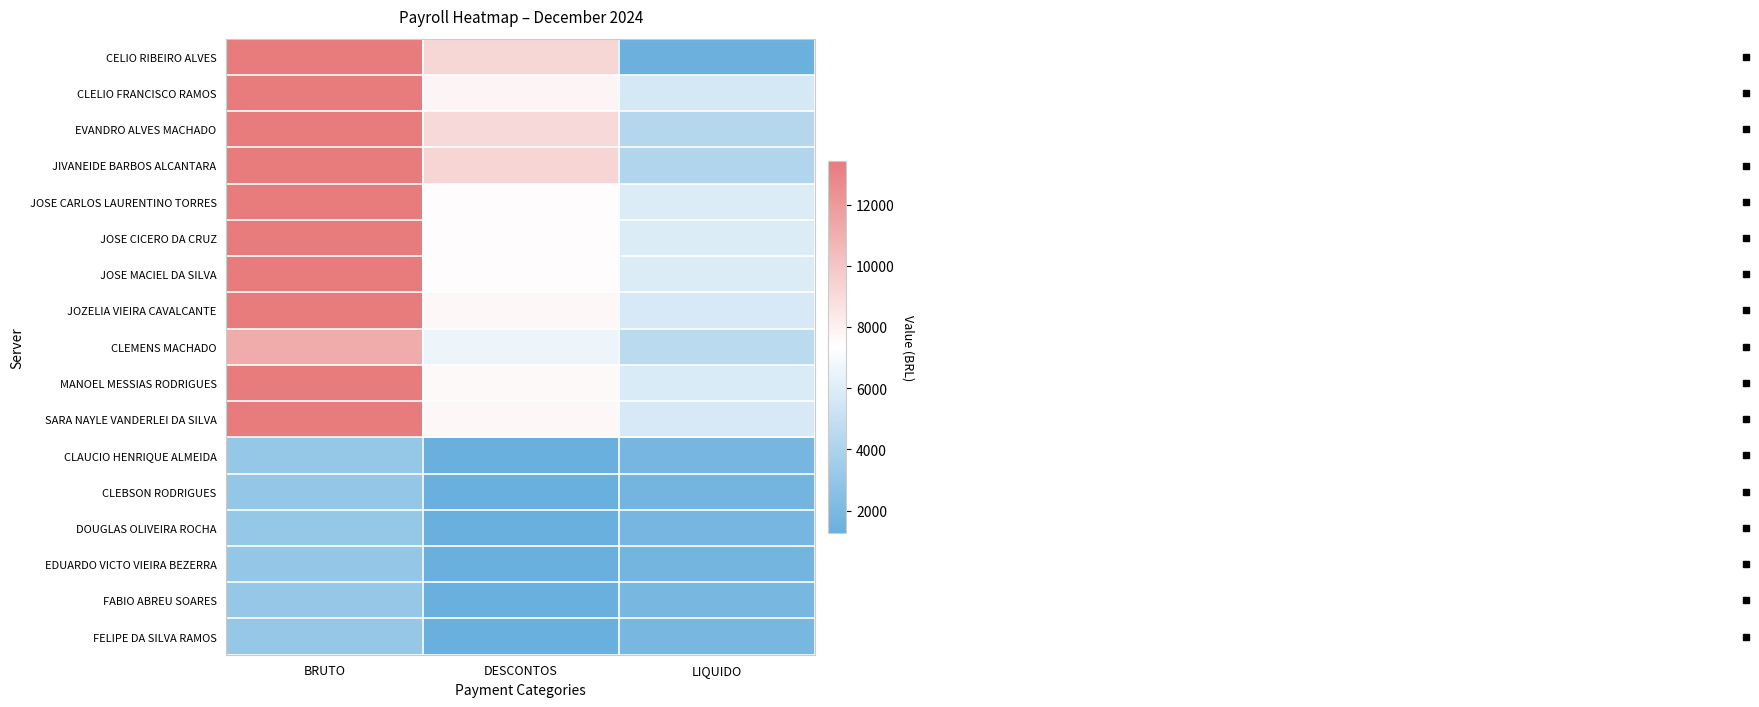

Reading left to right, what are all the values shown in this chart?

CELIO RIBEIRO ALVES: BRUTO=13423.6	DESCONTOS=9214.0	LIQUIDO=1386.2
CLELIO FRANCISCO RAMOS: BRUTO=13432.6	DESCONTOS=7783.3	LIQUIDO=5649.3
EVANDRO ALVES MACHADO: BRUTO=13432.6	DESCONTOS=9105.5	LIQUIDO=4327.1
JIVANEIDE BARBOS ALCANTARA: BRUTO=13432.6	DESCONTOS=9244.3	LIQUIDO=4188.3
JOSE CARLOS LAURENTINO TORRES: BRUTO=13432.6	DESCONTOS=7495.5	LIQUIDO=5937.1
JOSE CICERO DA CRUZ: BRUTO=13432.6	DESCONTOS=7495.5	LIQUIDO=5937.1
JOSE MACIEL DA SILVA: BRUTO=13432.6	DESCONTOS=7495.5	LIQUIDO=5937.1
JOZELIA VIEIRA CAVALCANTE: BRUTO=13432.6	DESCONTOS=7704.1	LIQUIDO=5728.6
CLEMENS MACHADO: BRUTO=11193.9	DESCONTOS=6647.3	LIQUIDO=4546.5
MANOEL MESSIAS RODRIGUES: BRUTO=13432.6	DESCONTOS=7599.8	LIQUIDO=5832.8
SARA NAYLE VANDERLEI DA SILVA: BRUTO=13432.6	DESCONTOS=7704.1	LIQUIDO=5728.6
CLAUCIO HENRIQUE ALMEIDA: BRUTO=3062.0	DESCONTOS=1277.6	LIQUIDO=1784.4
CLEBSON RODRIGUES: BRUTO=3000.0	DESCONTOS=1277.6	LIQUIDO=1722.4
DOUGLAS OLIVEIRA ROCHA: BRUTO=3062.0	DESCONTOS=1277.6	LIQUIDO=1784.4
EDUARDO VICTO VIEIRA BEZERRA: BRUTO=3000.0	DESCONTOS=1277.6	LIQUIDO=1722.4
FABIO ABREU SOARES: BRUTO=3124.1	DESCONTOS=1277.6	LIQUIDO=1846.4
FELIPE DA SILVA RAMOS: BRUTO=3124.1	DESCONTOS=1277.6	LIQUIDO=1846.4